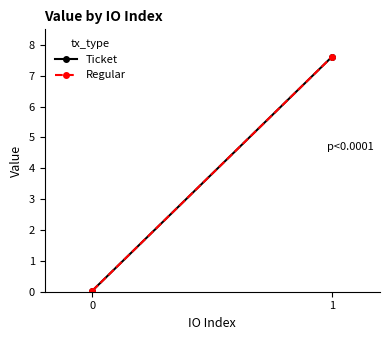

What is the sum of all Ticket values?

7.7